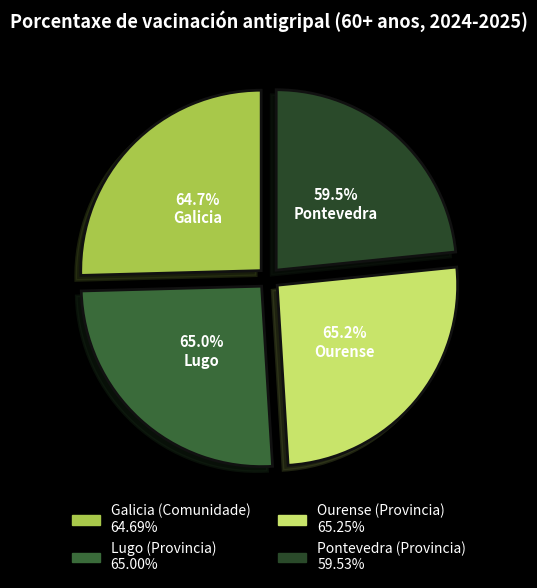

True or false: Galicia (Comunidade) accounts for 25% of the total.

True